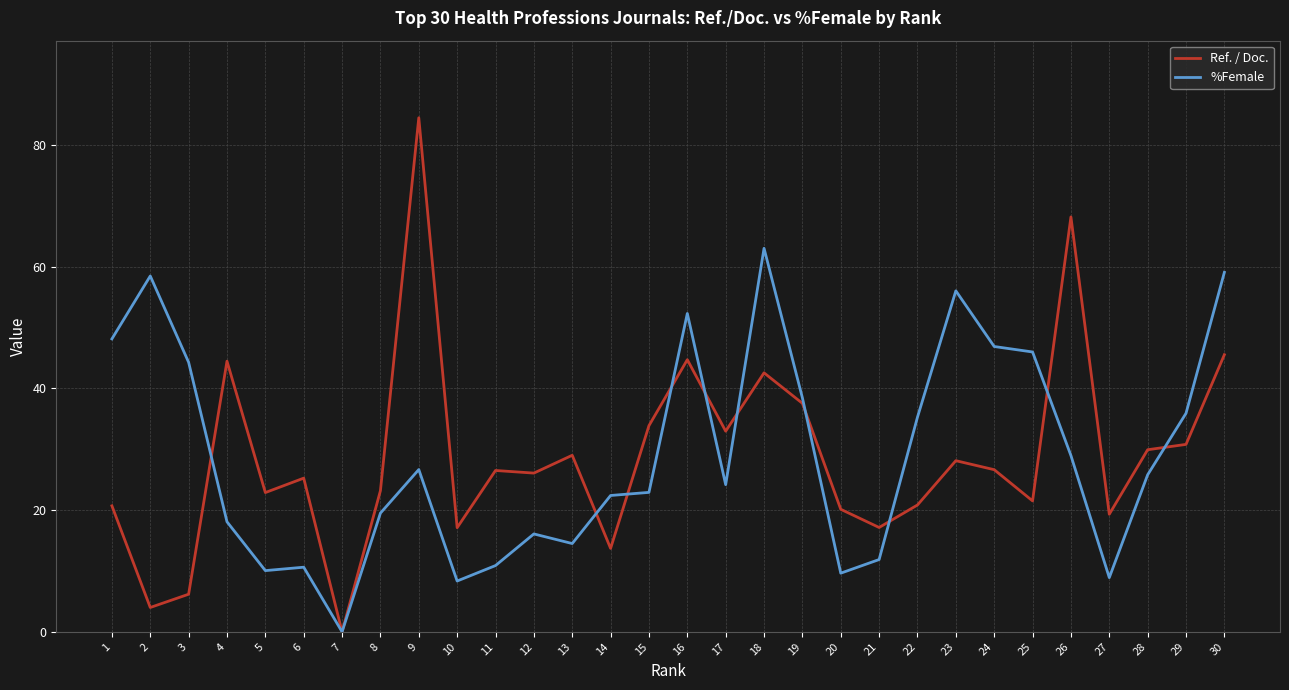

At which category is the sum across all series the highest?

9